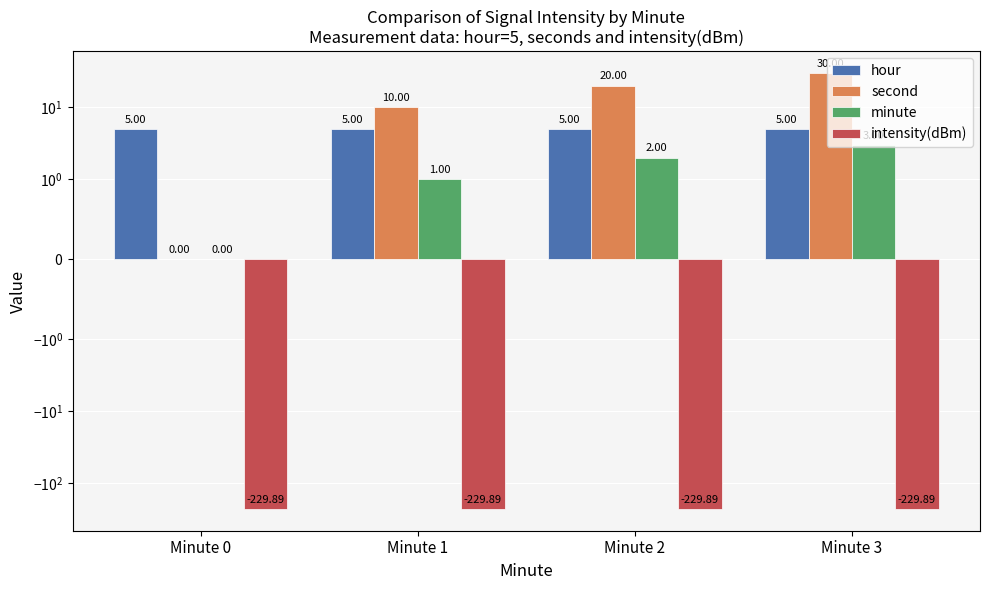

What is the sum of the hour values at Minute 1 and Minute 2?

10.0